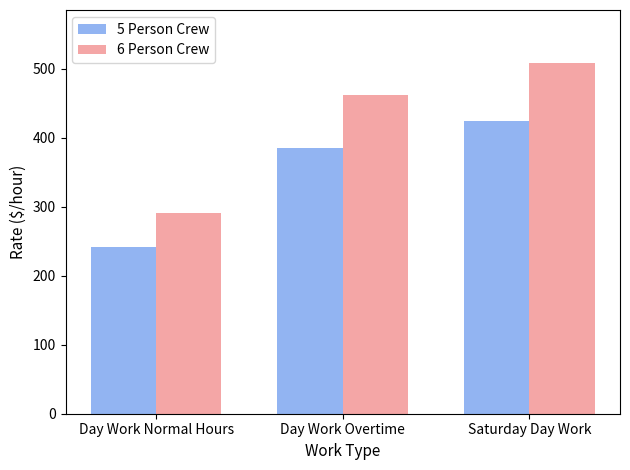

At how many categories does at least one series exceed 411?

2